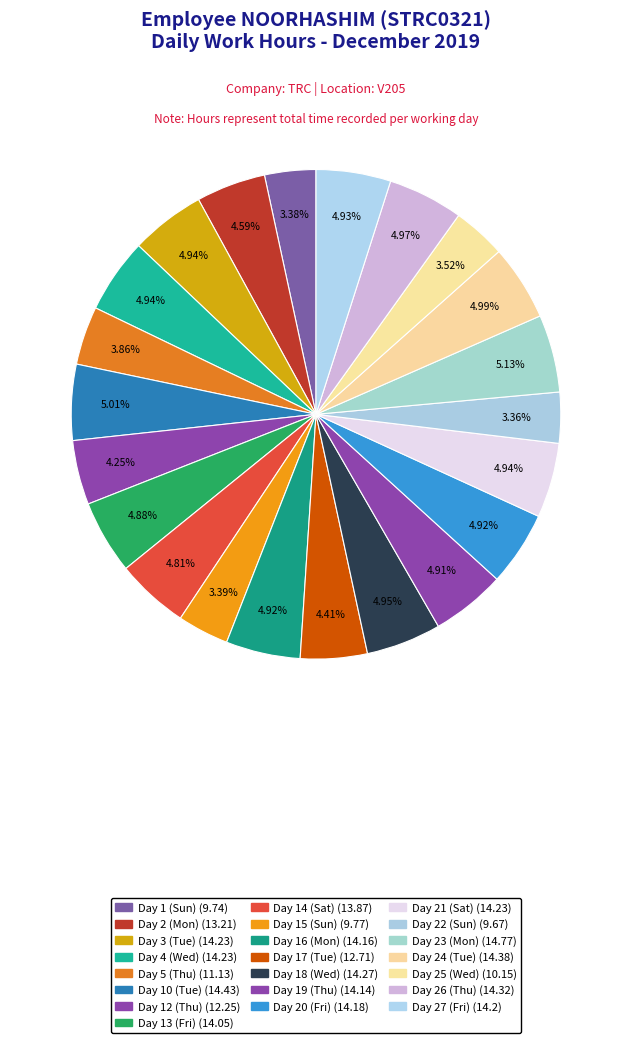

What is the change in value from Day 3 (Tue) to Day 23 (Mon)?

+0.5